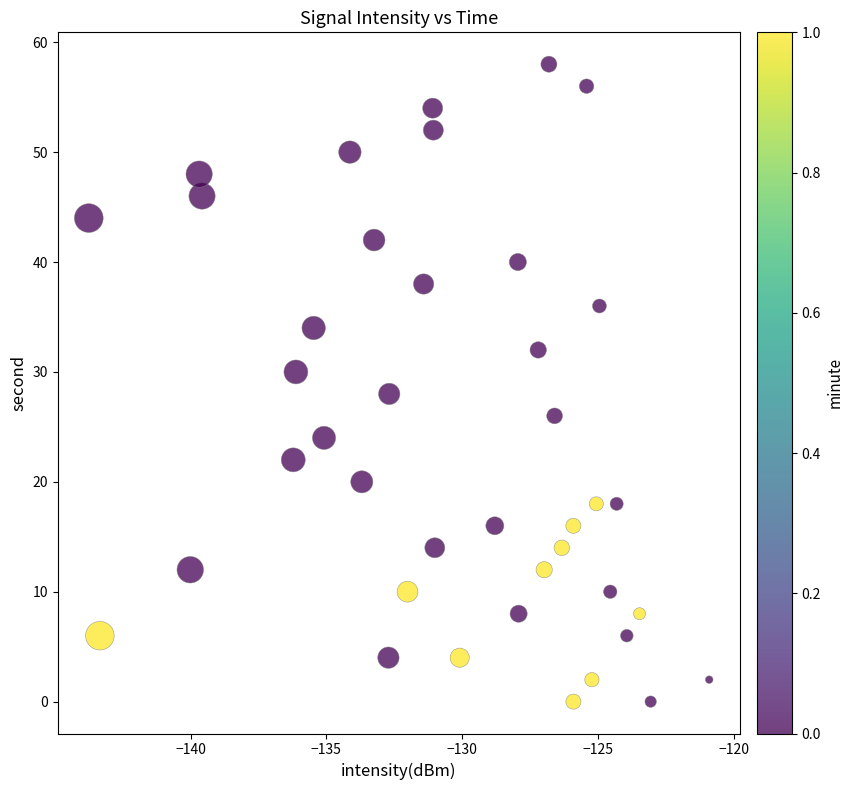

What is the range of Y values (max minus min)?

58